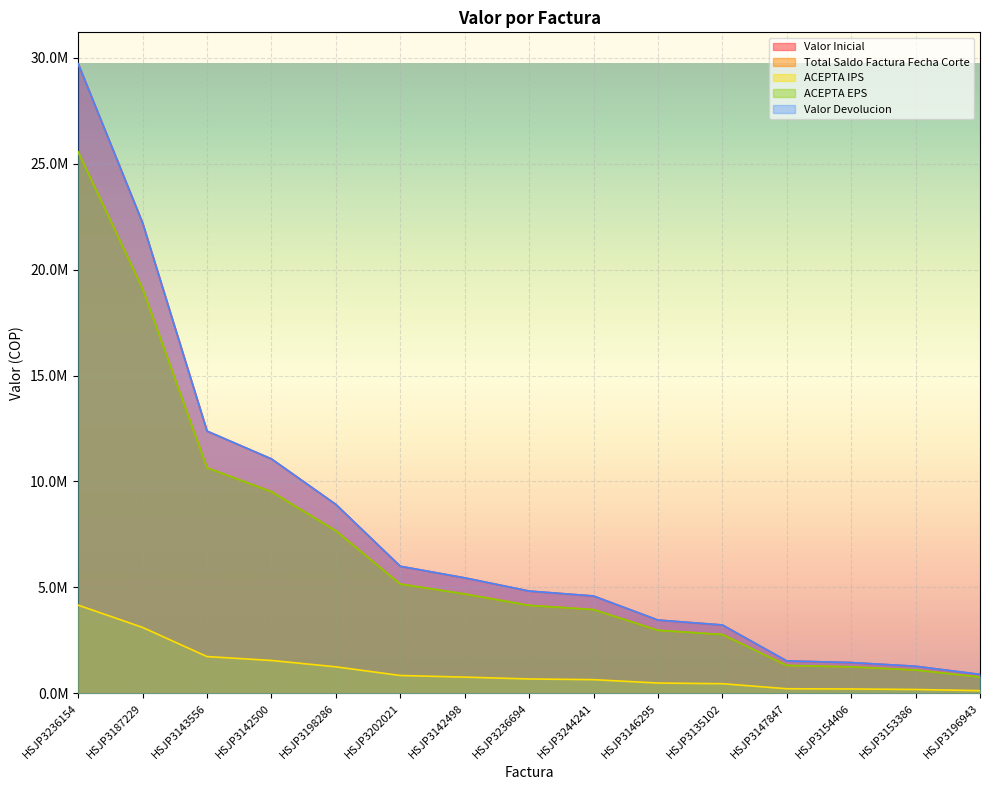

True or false: ACEPTA IPS and Total Saldo Factura Fecha Corte cross at least once.

False